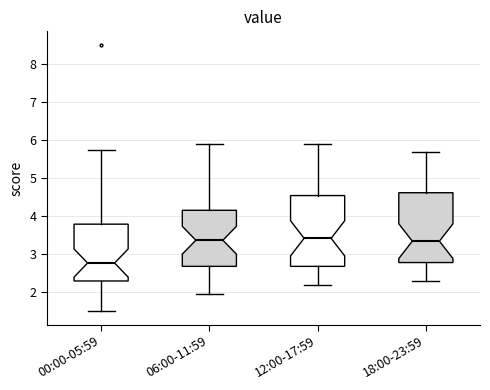

Where does the median line of the box for 12:00-17:59 sit on the y-axis? The values are not printed on the chart, so give them approximately, as read against the axis.

3.4